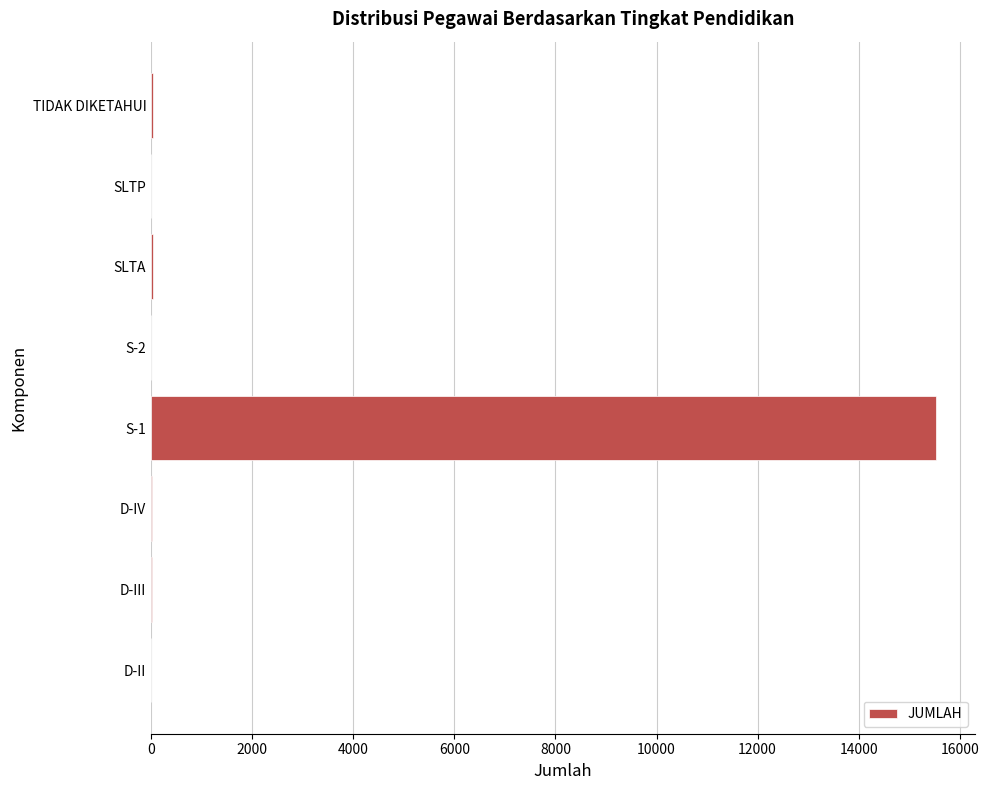

What is the sum of all values?

15627